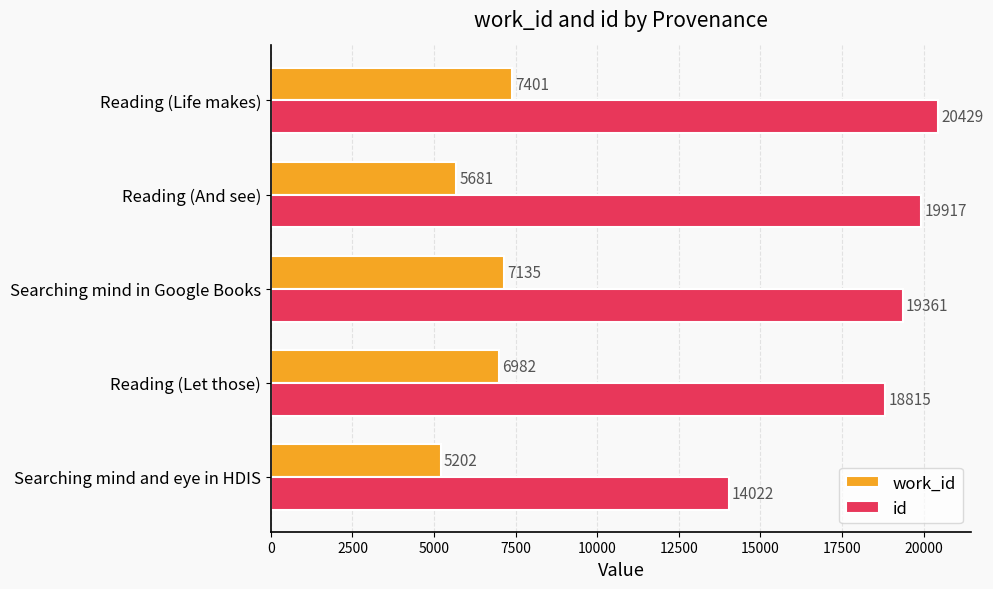

The value of work_id at Searching mind and eye in HDIS is 5202. True or false?

True